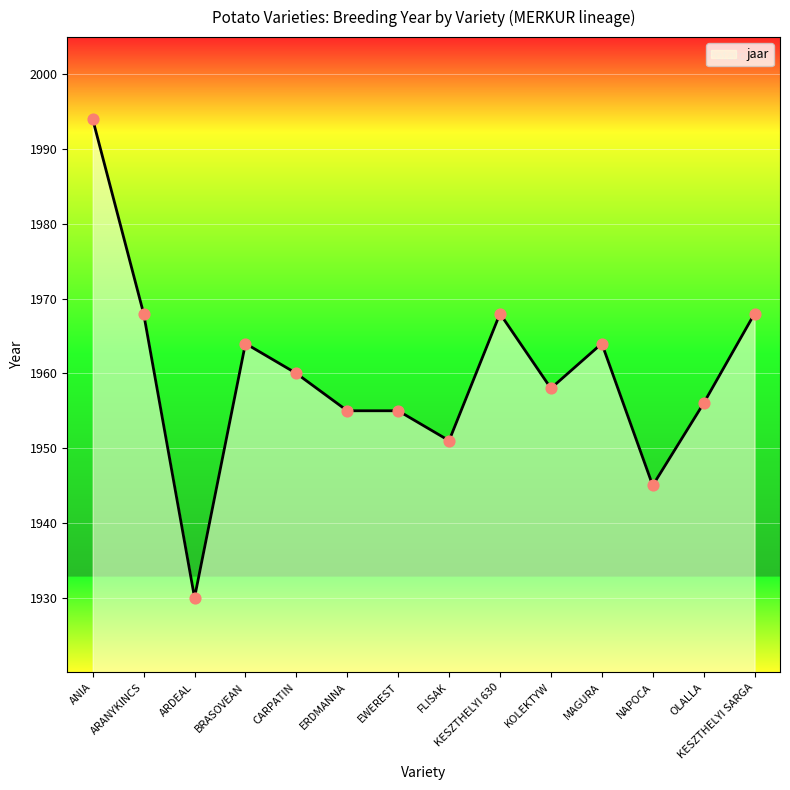

Between KESZTHELYI 630 and ERDMANNA, which is larger?

KESZTHELYI 630